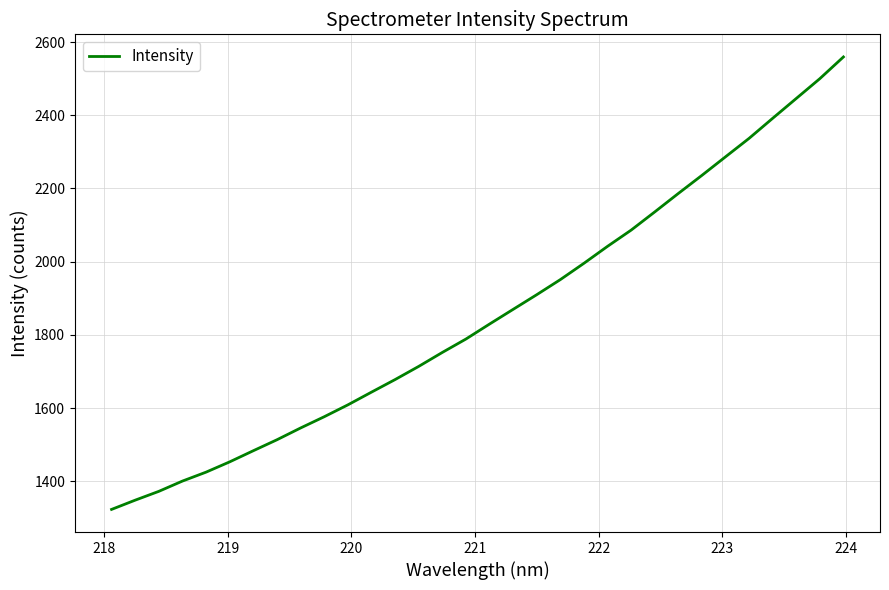

What is the greatest value displayed?

2559.2